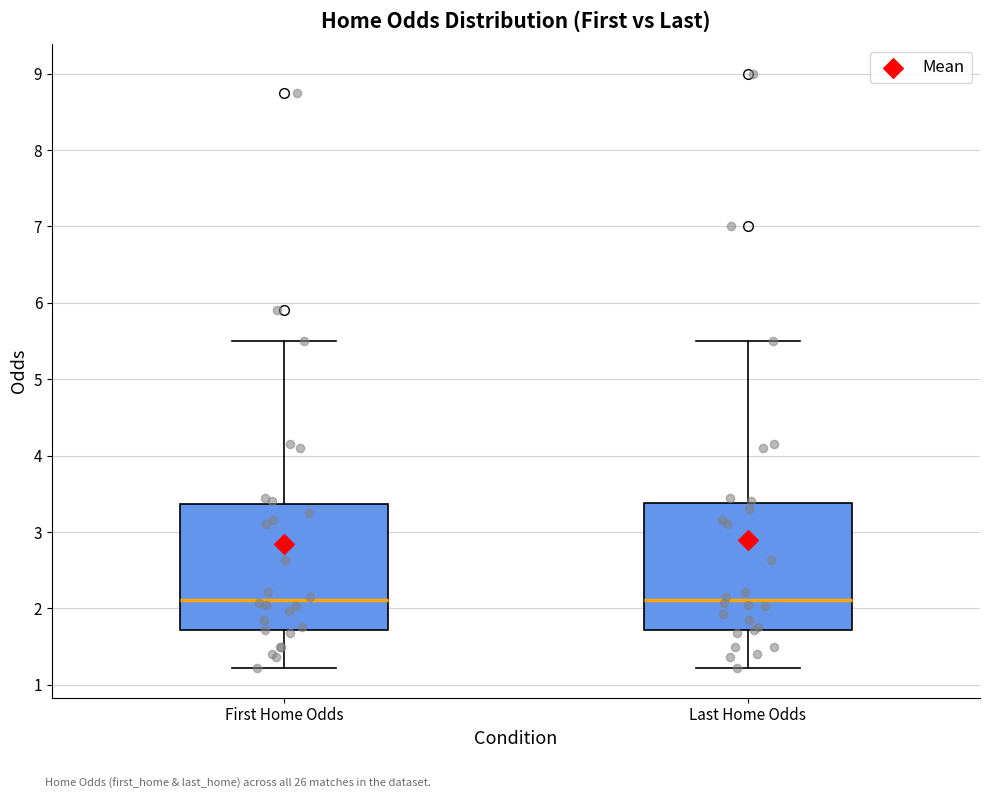

Reading left to right, read every box against the y-axis: the position of its median line, the range the box covers, and the ends of its whiskers. The values are not printed on the chart, so give them approximately, as read against the axis.

First Home Odds: median 2.1, box 1.7 to 3.4, whiskers 1.2 to 5.5
Last Home Odds: median 2.1, box 1.7 to 3.4, whiskers 1.2 to 5.5